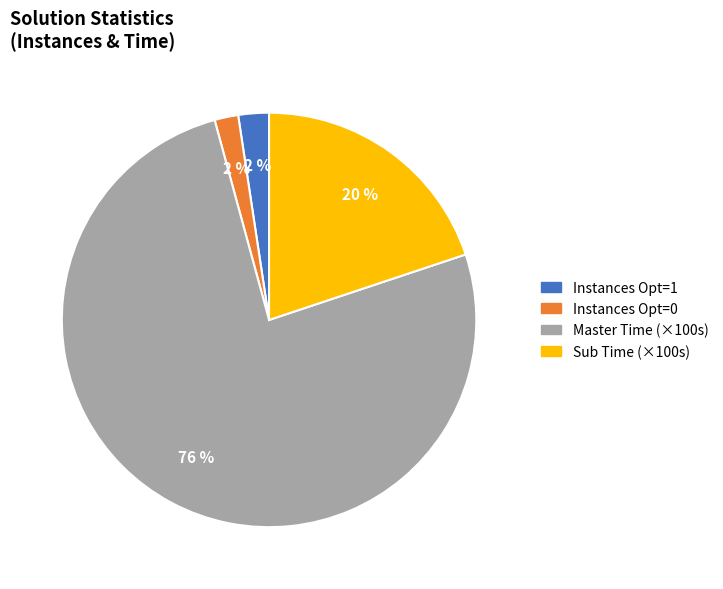

To the nearest percent, what is the average slice percentage?

25%